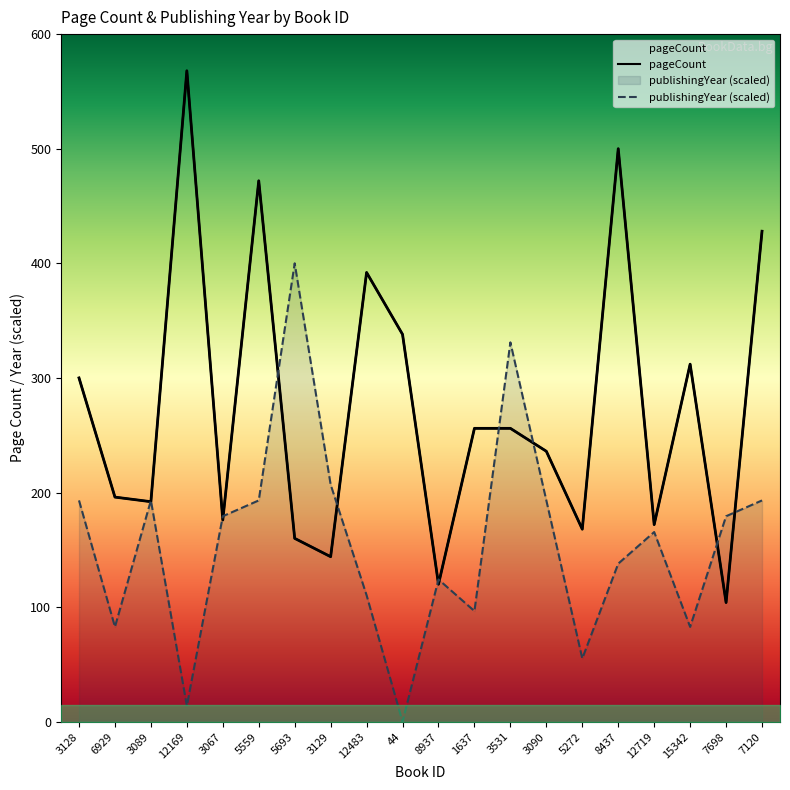

Rank the series at 5272 from lowest to highest value.

publishingYear (scaled), pageCount